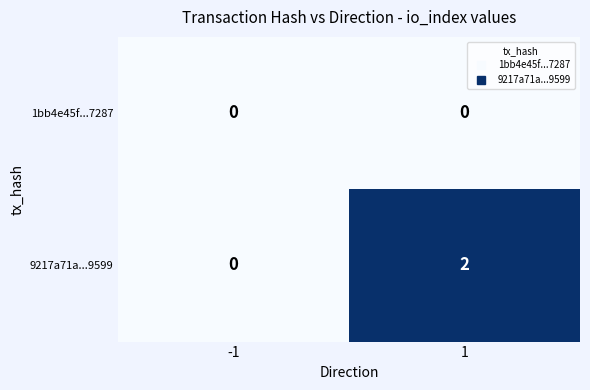

Is it true that 9217a71a...9599 equals 2 at 1?

True